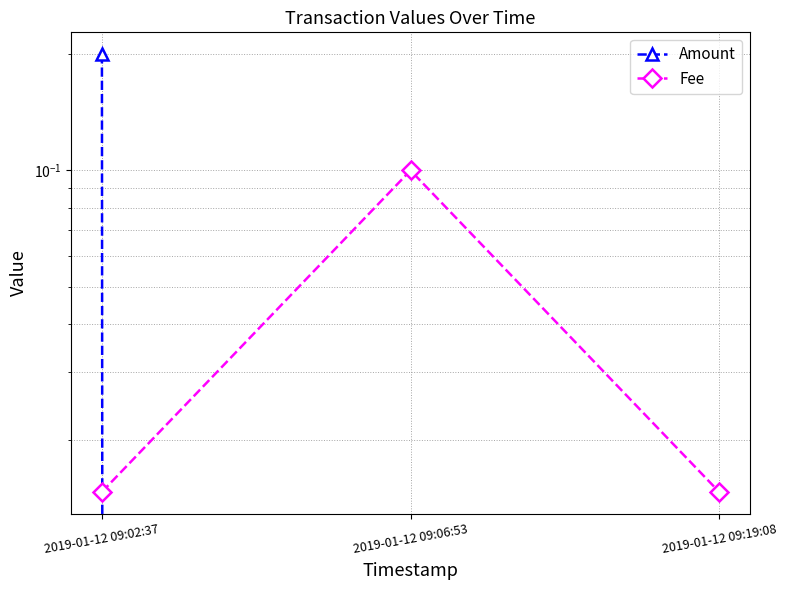

What is the label of the 3rd point from the left?

2019-01-12 09:19:08